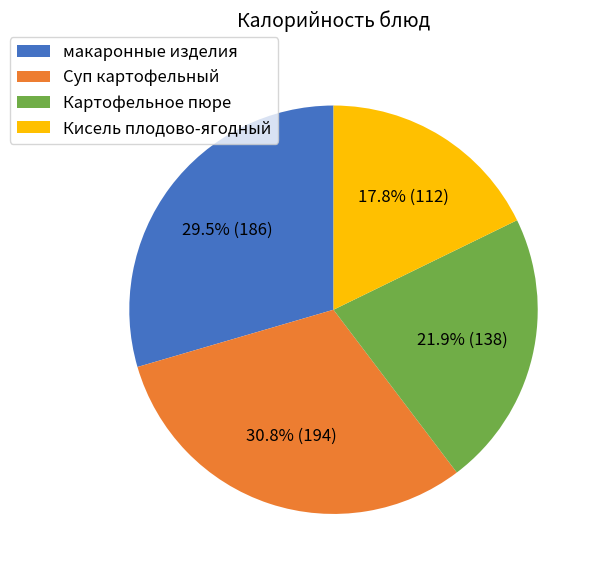

True or false: Кисель плодово-ягодный accounts for 3% of the total.

False